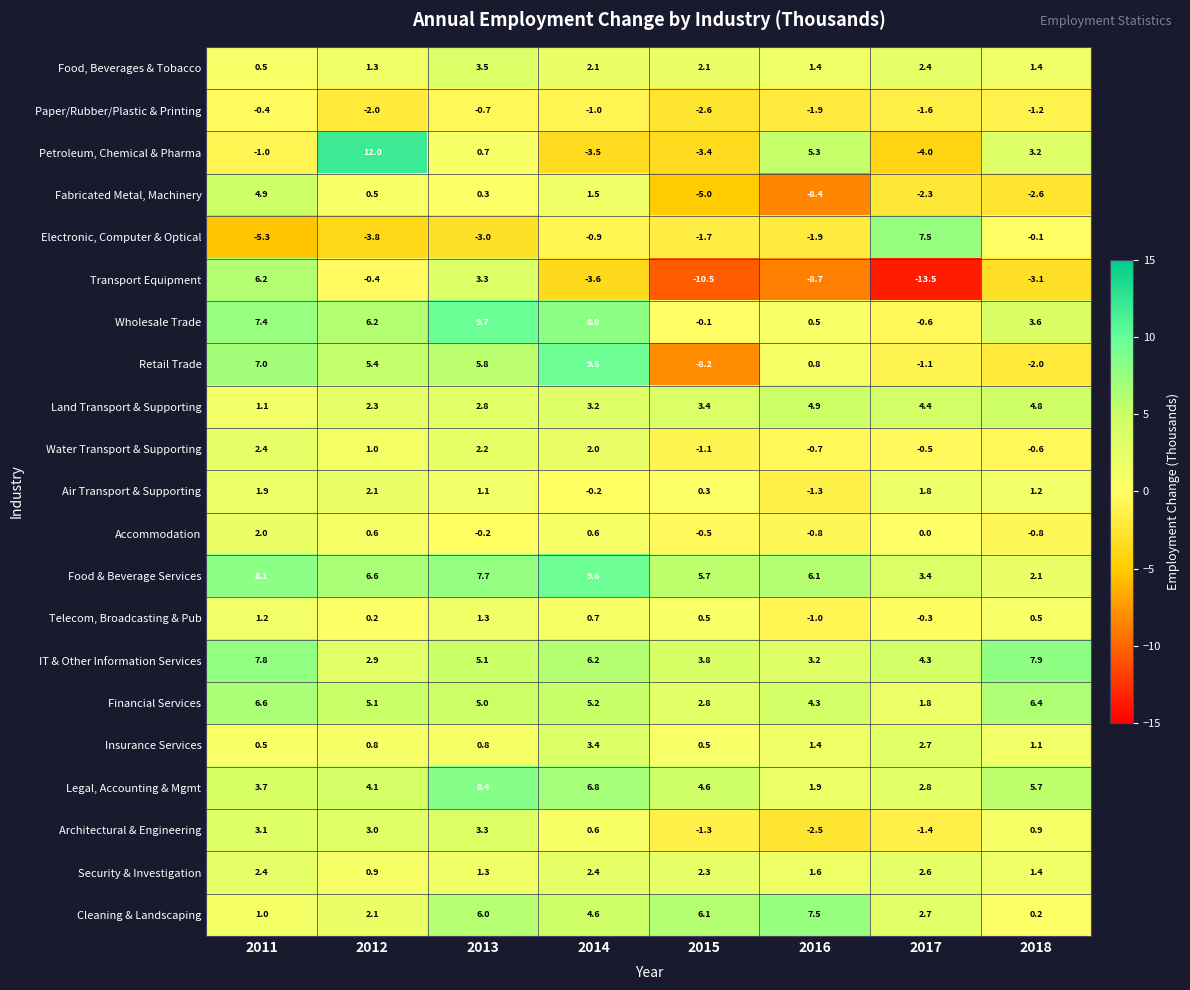

Read the Accommodation value at 2012.

0.6